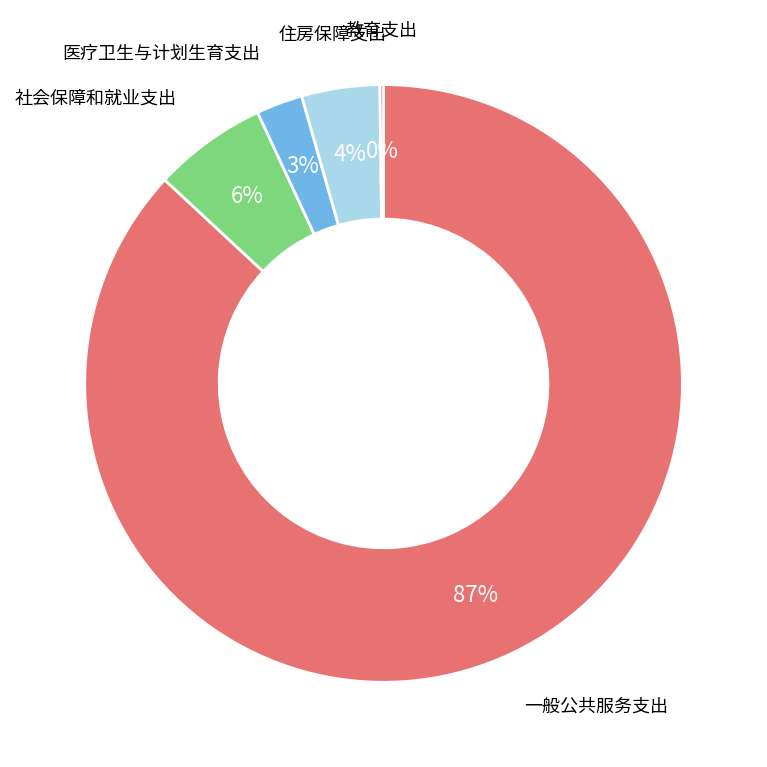

To the nearest percent, what is the difference between the largest and smallest slice percentages?

87%